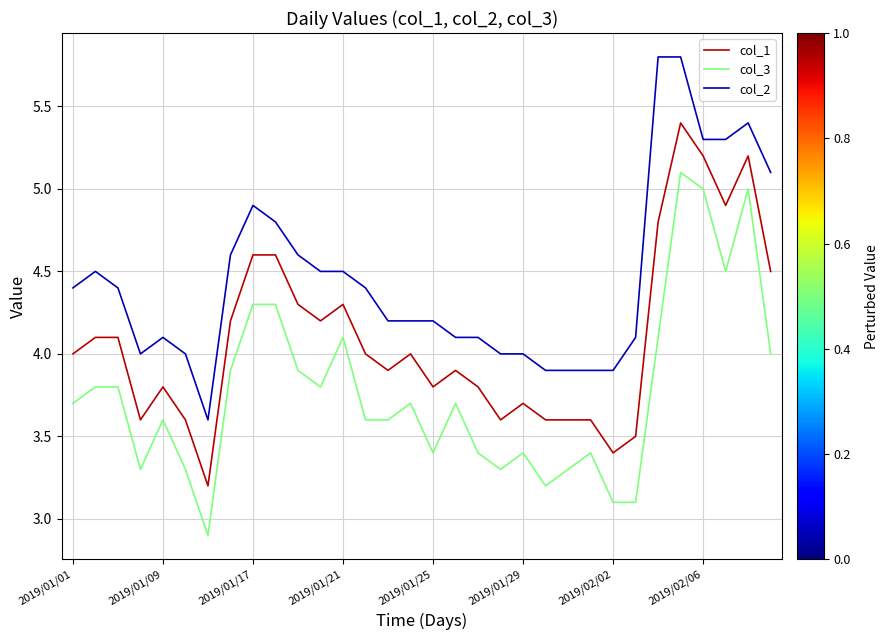

True or false: col_2 and col_1 cross at least once.

False